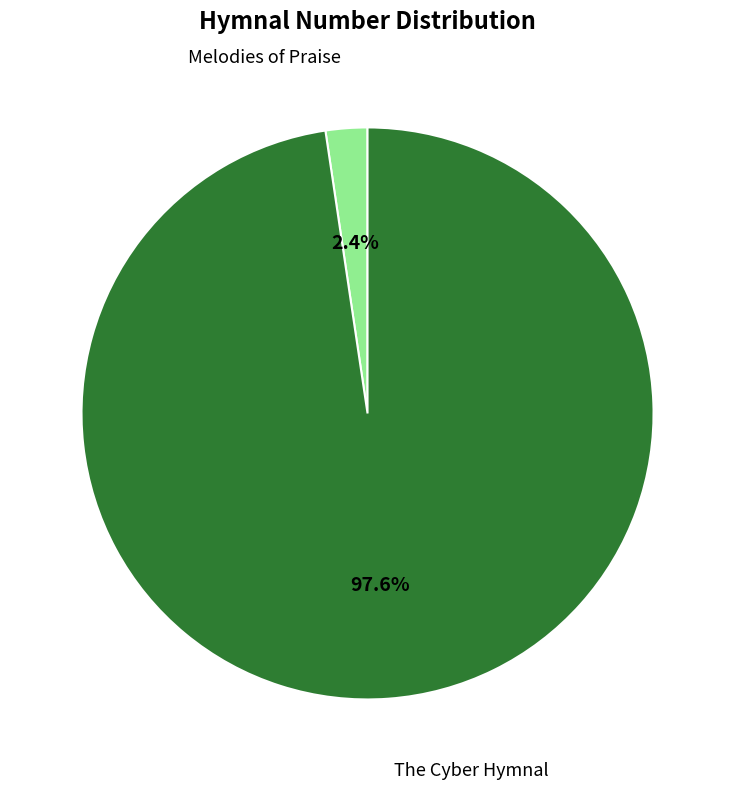

Which has a higher value, Melodies of Praise or The Cyber Hymnal?

The Cyber Hymnal